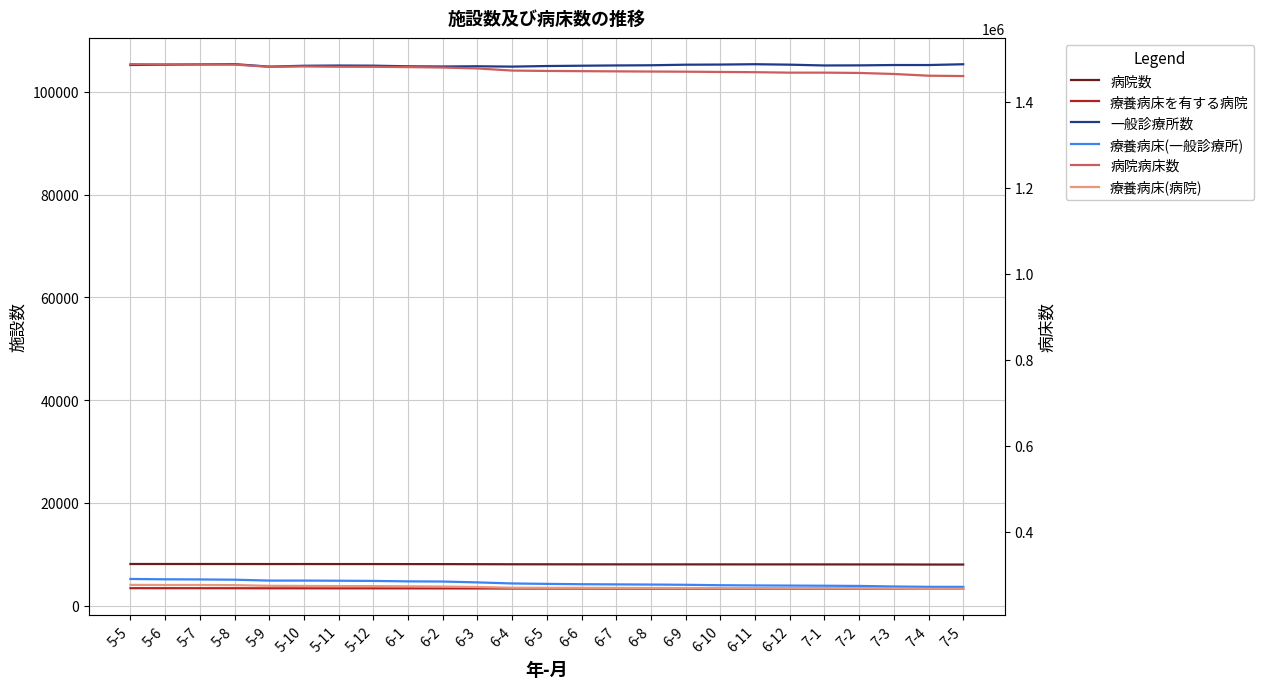

What position from the right is 6-1?

17